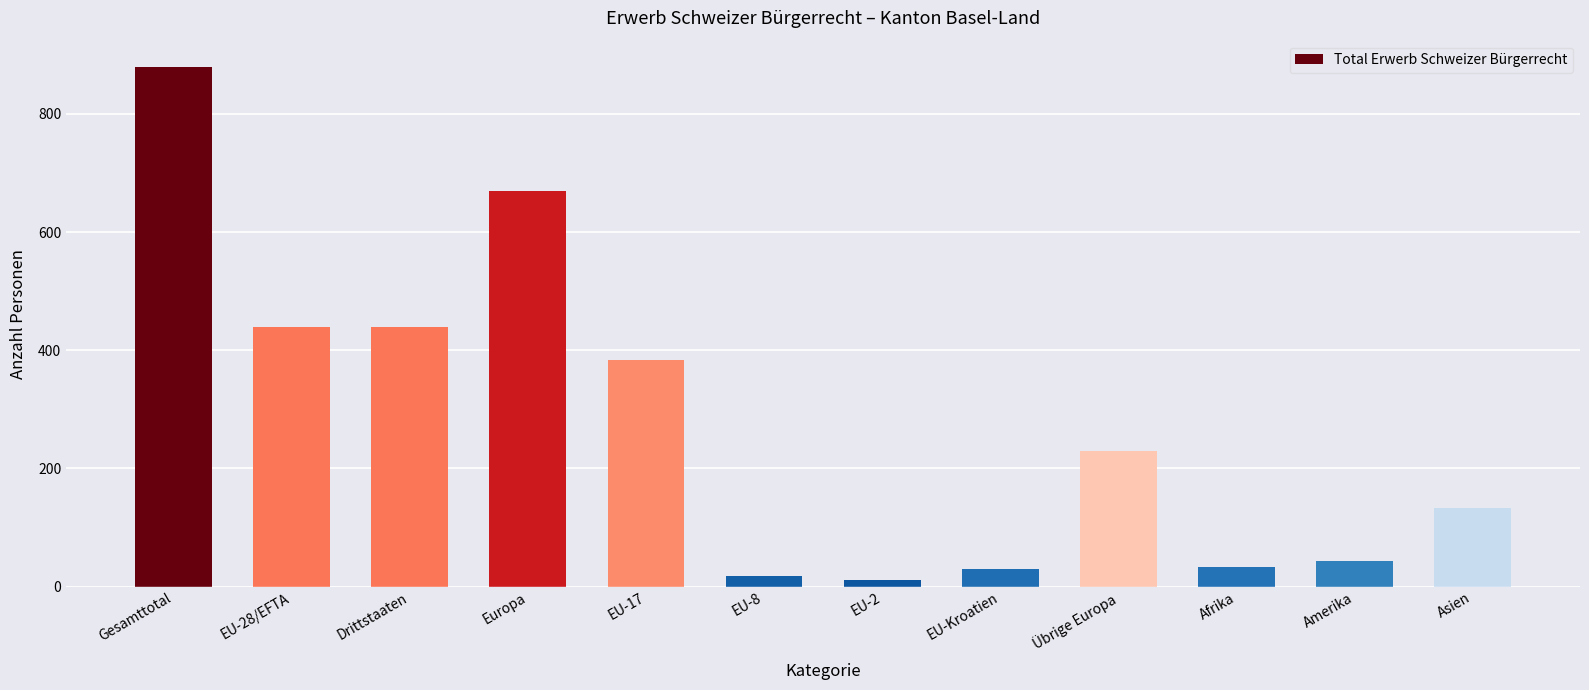

What is the change in value from Europa to EU-8?

-653